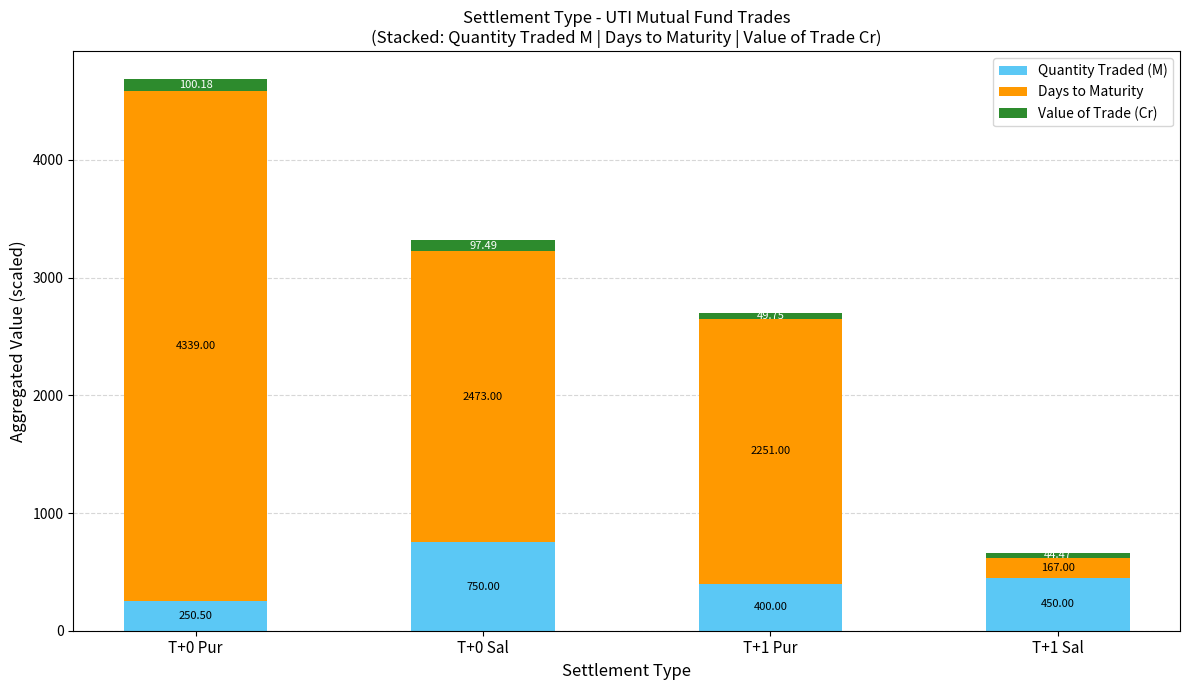

What is the average value of the Quantity Traded (M) series?

462.6